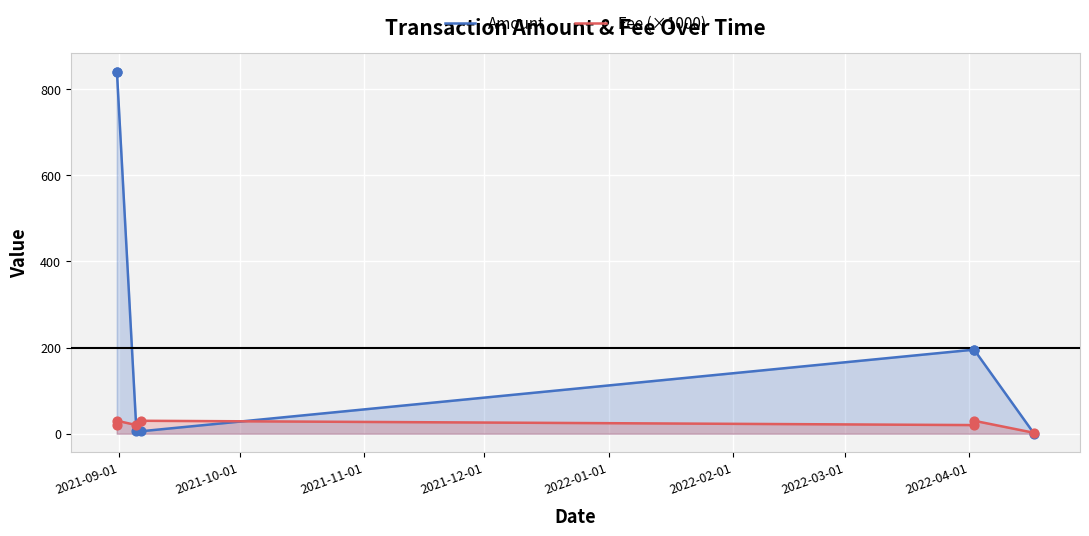

Which series has the largest total across all categories?

Amount